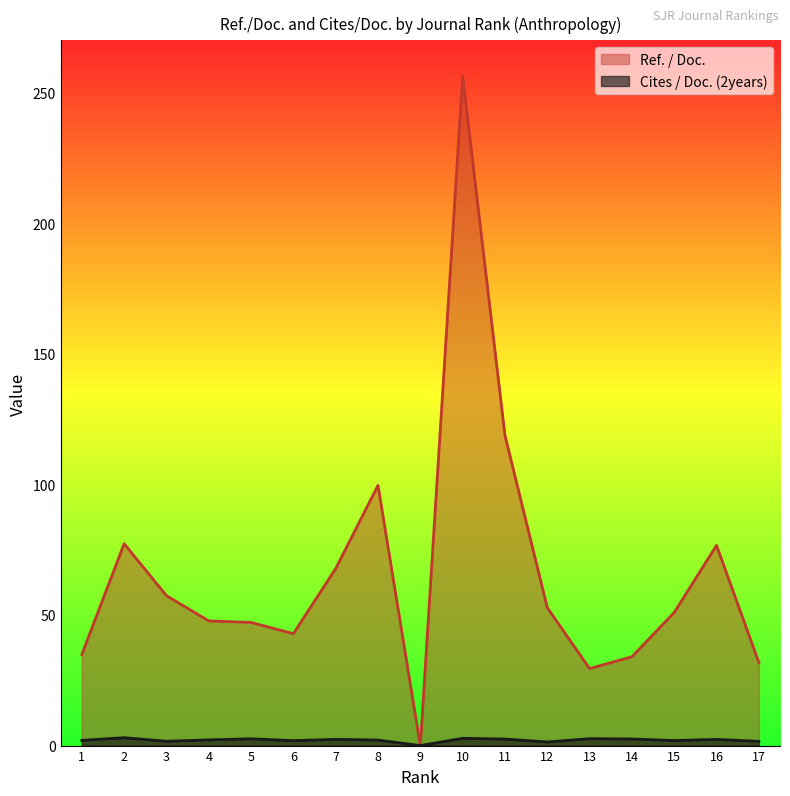

At which label does Ref. / Doc. reach its peak?

10